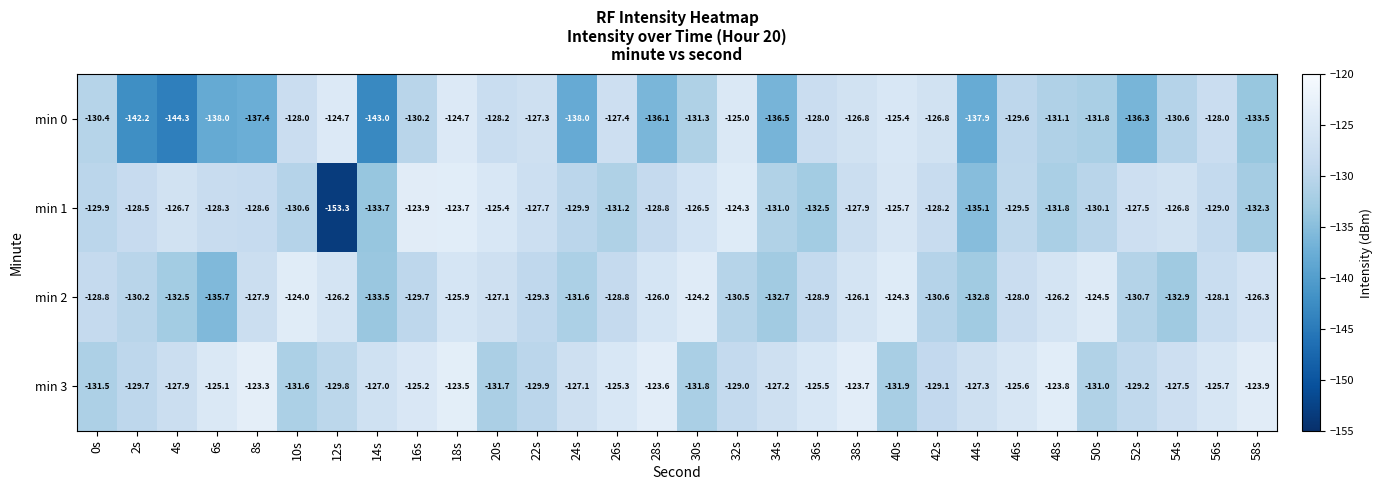

What is the lowest value of the min 0 series?

-144.3